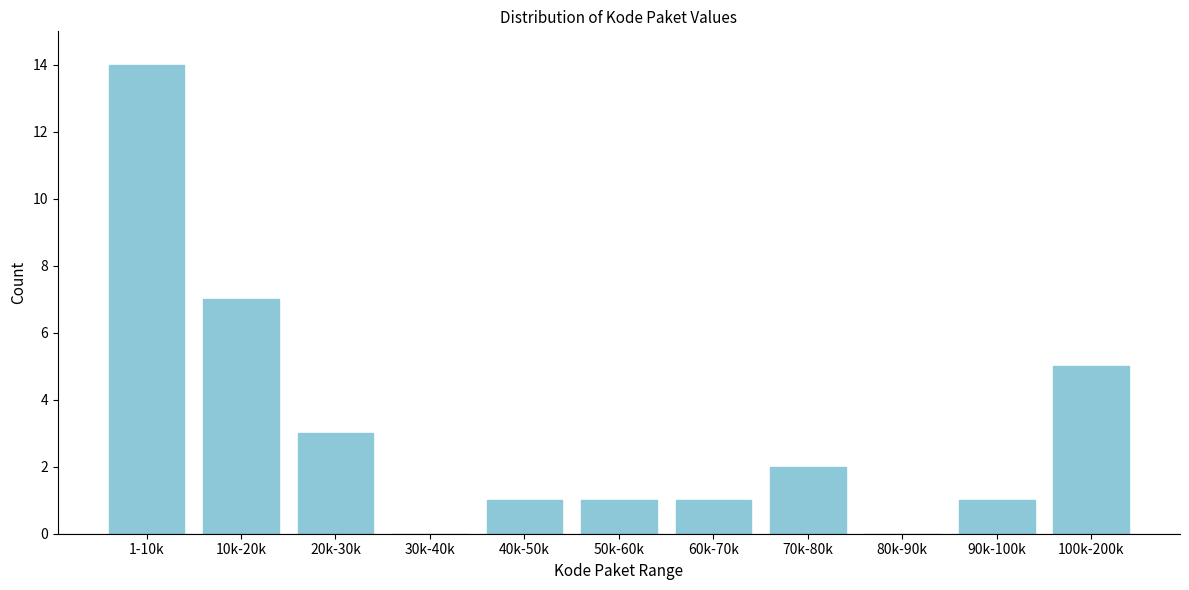

Reading left to right, transcribe all the data shown in this chart.

1-10k=14	10k-20k=7	20k-30k=3	30k-40k=0	40k-50k=1	50k-60k=1	60k-70k=1	70k-80k=2	80k-90k=0	90k-100k=1	100k-200k=5